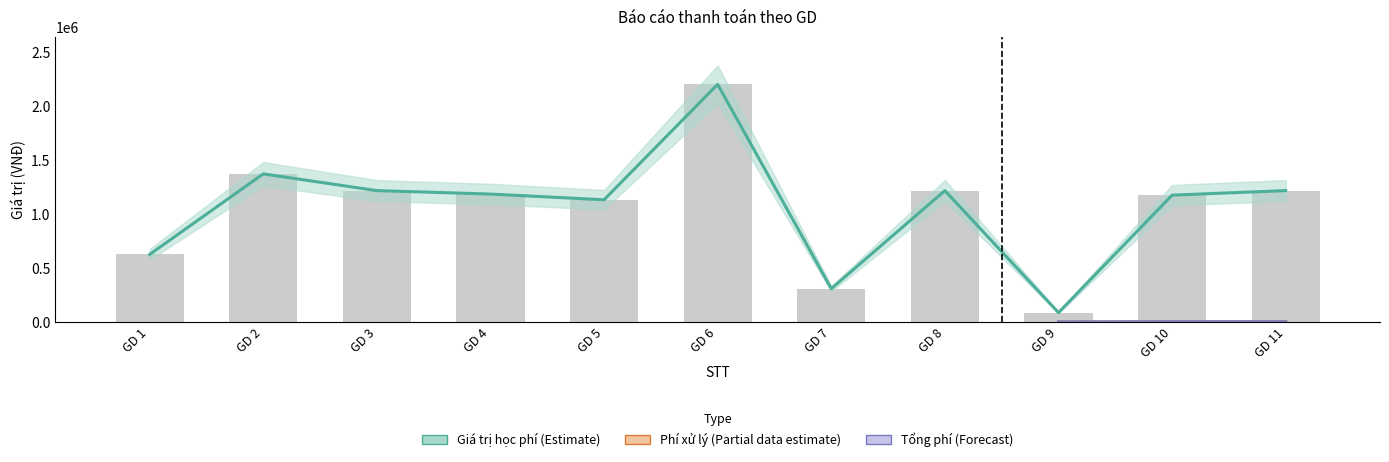

List the labels in order of Phí xử lý value, smallest first.

6, 8, 9, 1, 2, 3, 4, 5, 7, 10, 11